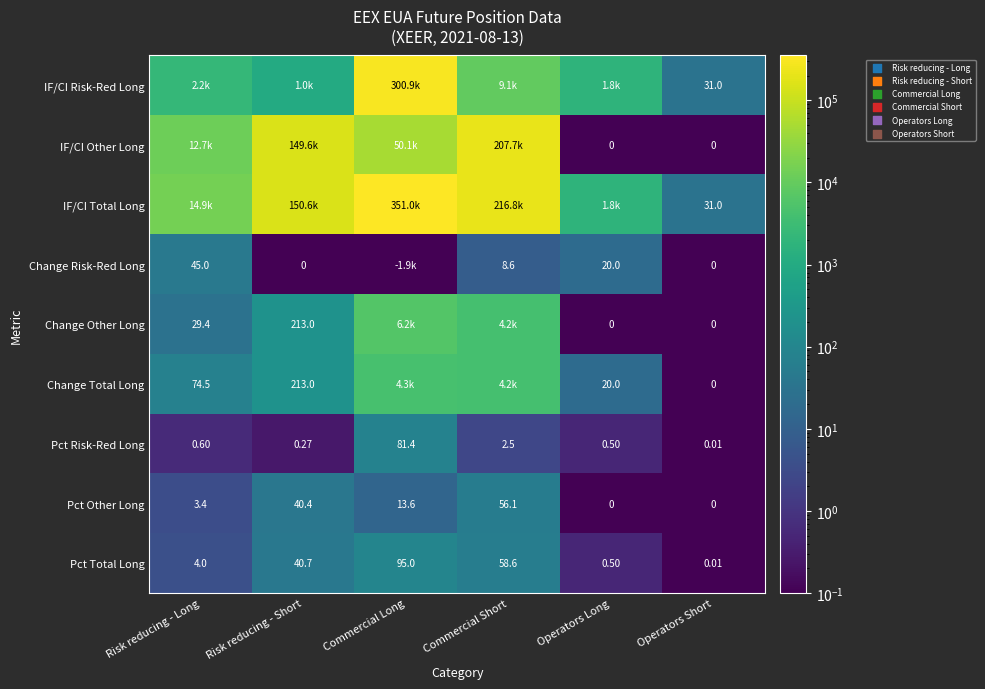

List the labels in order of Pct Total Long value, largest first.

Commercial Long, Commercial Short, Risk reducing - Short, Risk reducing - Long, Operators Long, Operators Short